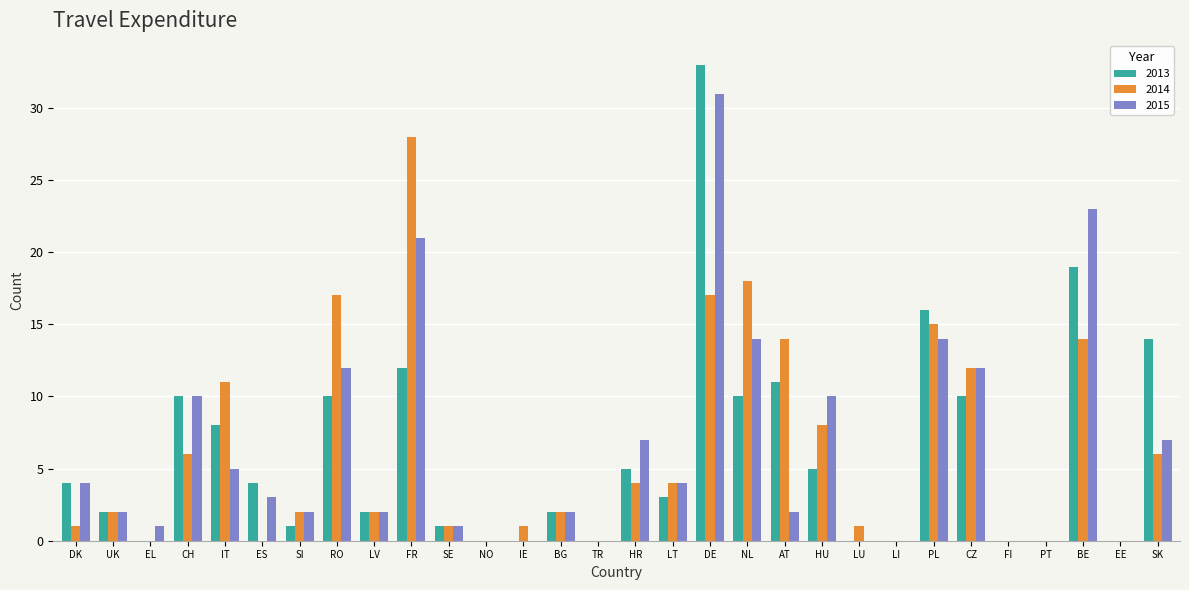

Reading right to left, list all the values displayed in this chart.

2013: SK=14	EE=0	BE=19	PT=0	FI=0	CZ=10	PL=16	LI=0	LU=0	HU=5	AT=11	NL=10	DE=33	LT=3	HR=5	TR=0	BG=2	IE=0	NO=0	SE=1	FR=12	LV=2	RO=10	SI=1	ES=4	IT=8	CH=10	EL=0	UK=2	DK=4
2014: SK=6	EE=0	BE=14	PT=0	FI=0	CZ=12	PL=15	LI=0	LU=1	HU=8	AT=14	NL=18	DE=17	LT=4	HR=4	TR=0	BG=2	IE=1	NO=0	SE=1	FR=28	LV=2	RO=17	SI=2	ES=0	IT=11	CH=6	EL=0	UK=2	DK=1
2015: SK=7	EE=0	BE=23	PT=0	FI=0	CZ=12	PL=14	LI=0	LU=0	HU=10	AT=2	NL=14	DE=31	LT=4	HR=7	TR=0	BG=2	IE=0	NO=0	SE=1	FR=21	LV=2	RO=12	SI=2	ES=3	IT=5	CH=10	EL=1	UK=2	DK=4